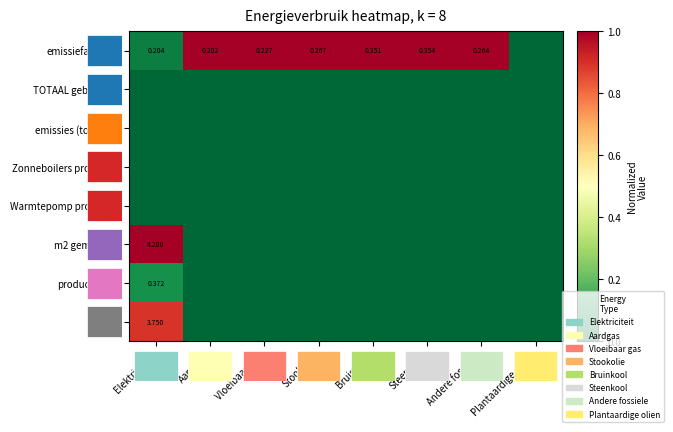

The Zonneboilers productie series shows 0.0 at Andere fossiele. True or false?

True